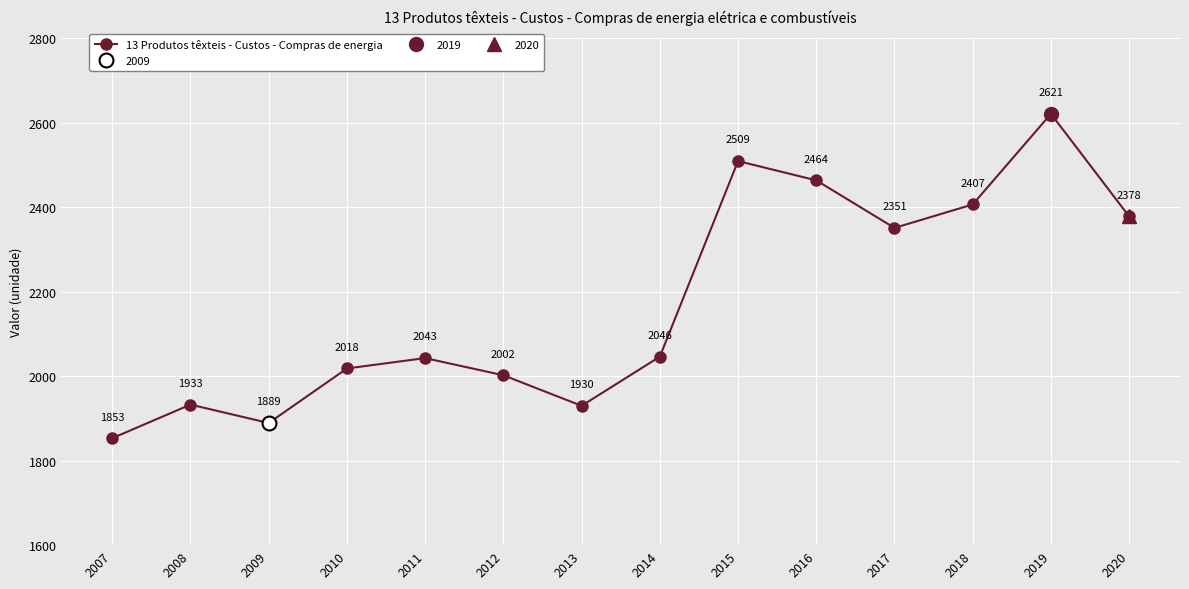

What is the sum of all values?

30446.3